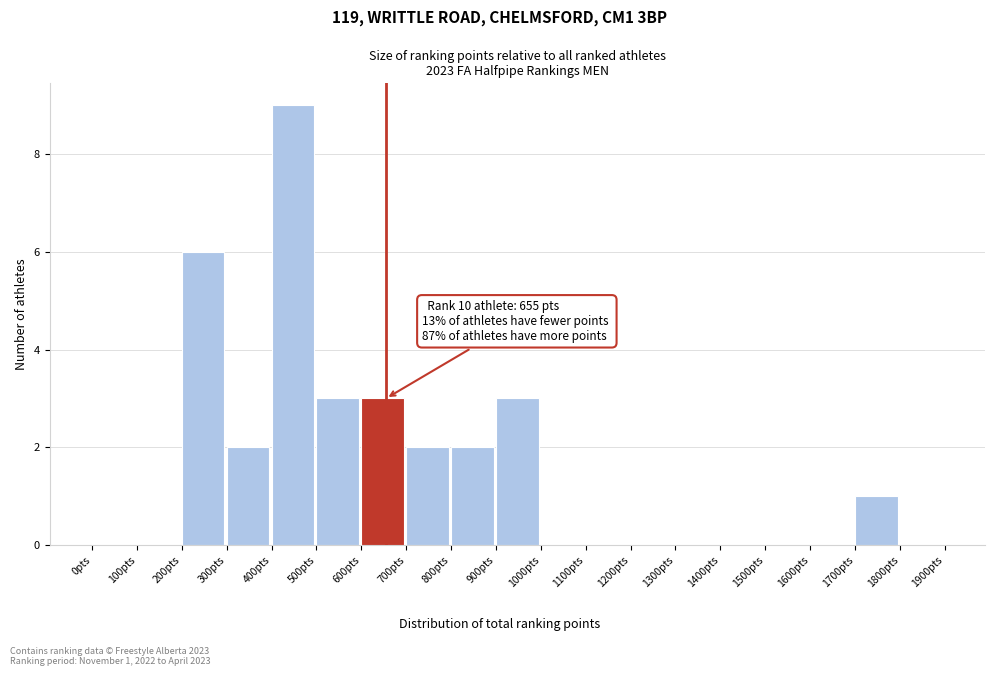

Which range on the x-axis has the tallest bar?

400 to 500